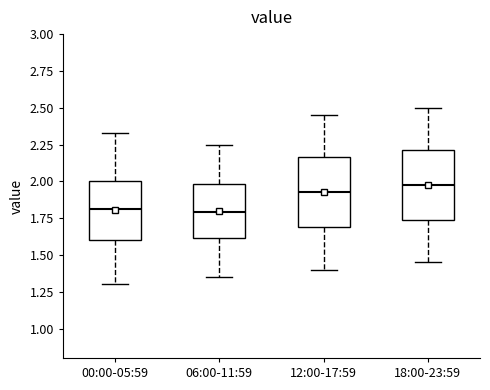

Reading left to right, transcribe this box plot: for each box, give where its median line is, the range the box spans, and where its two whiskers end, as read against the y-axis. The values are not printed on the chart, so give them approximately, as read against the axis.

00:00-05:59: median 1.80, box 1.60 to 2.00, whiskers 1.30 to 2.35
06:00-11:59: median 1.80, box 1.60 to 2.00, whiskers 1.35 to 2.25
12:00-17:59: median 1.95, box 1.70 to 2.15, whiskers 1.40 to 2.45
18:00-23:59: median 2.00, box 1.75 to 2.20, whiskers 1.45 to 2.50